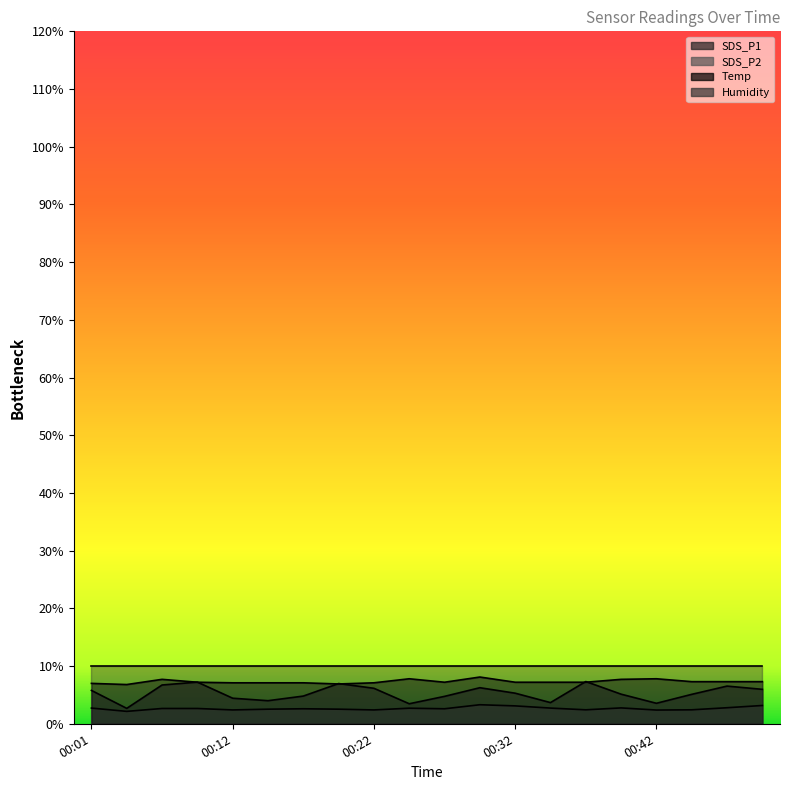

How many interior local valleys does the SDS_P2 series have?

6